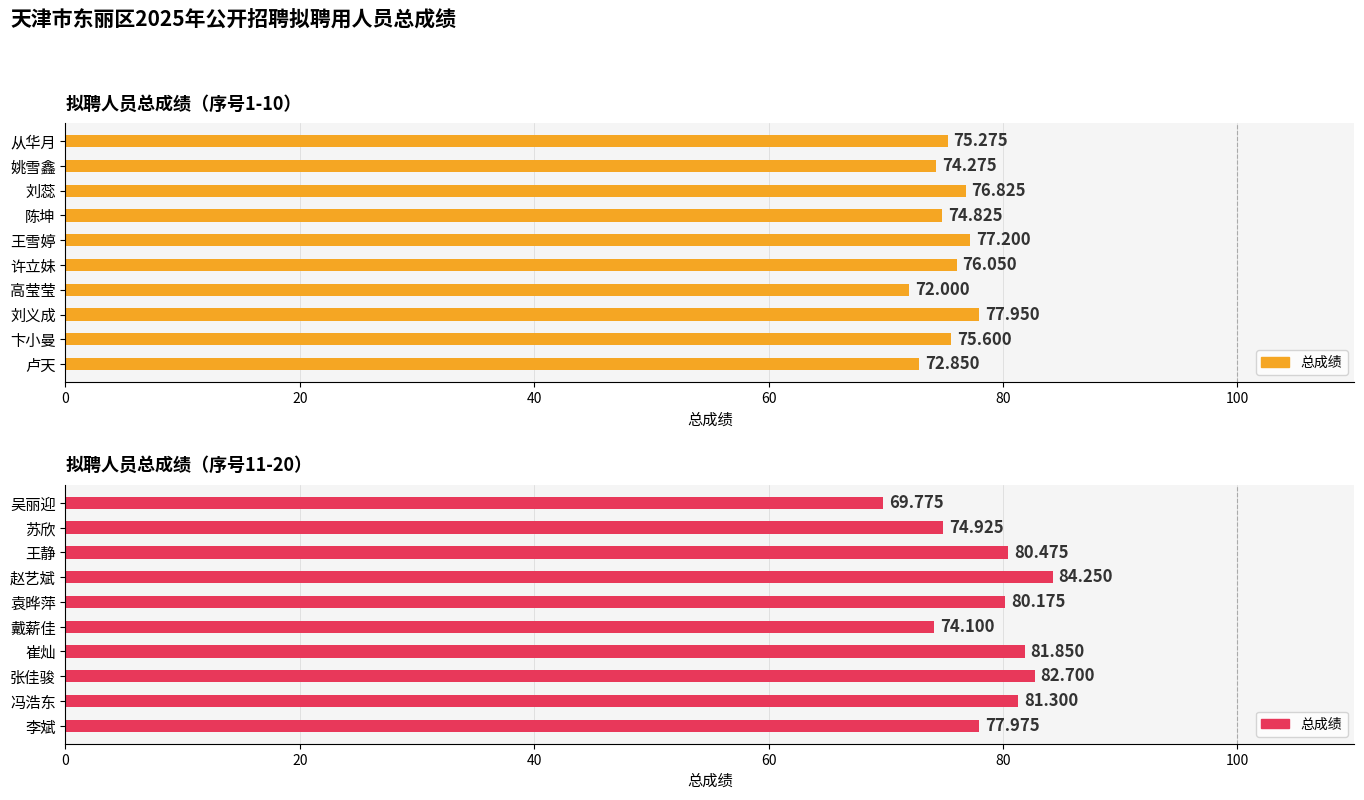

What is the value of the 4th bar from the left?

84.2